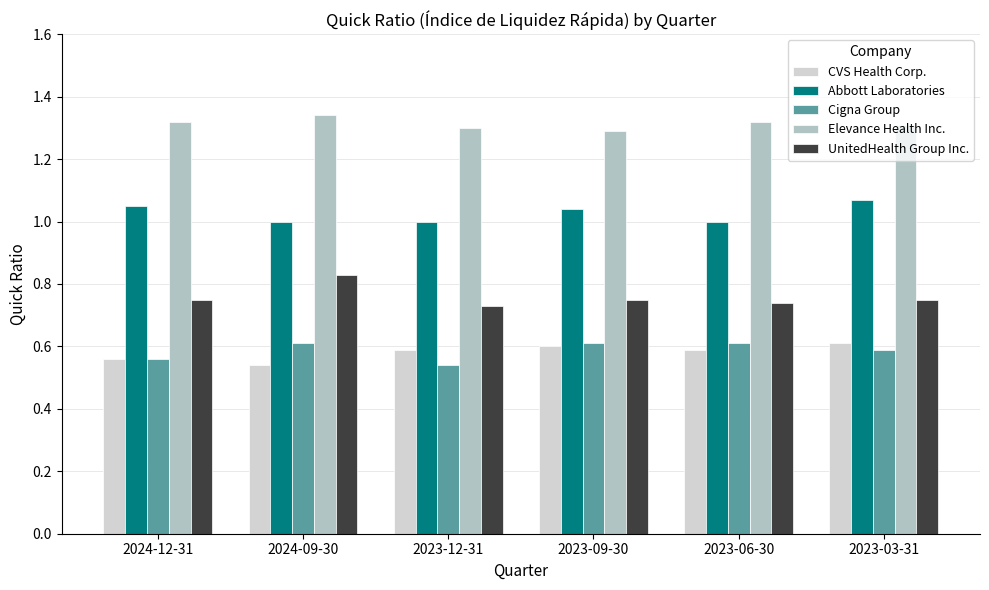

Does the chart contain stacked bars?

No